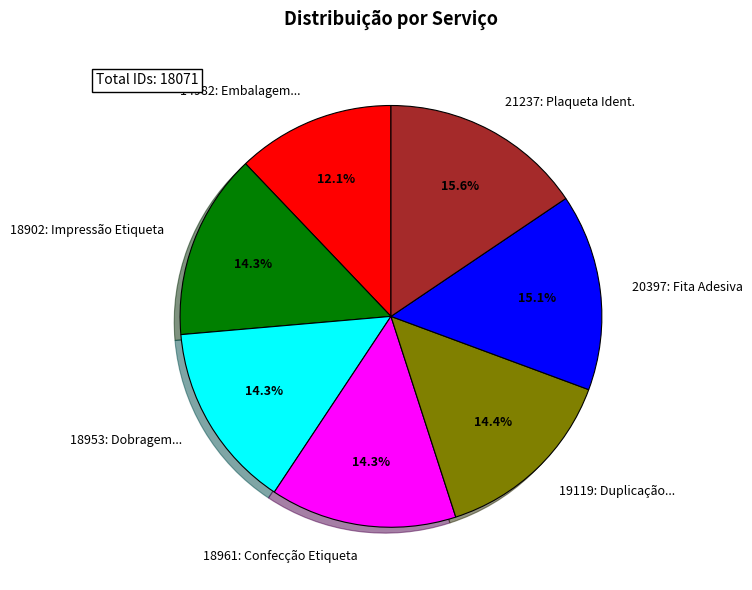

Approximately how many times larger is the value at 18902: Impressão Etiqueta compared to 14982: Embalagem...?

1.2